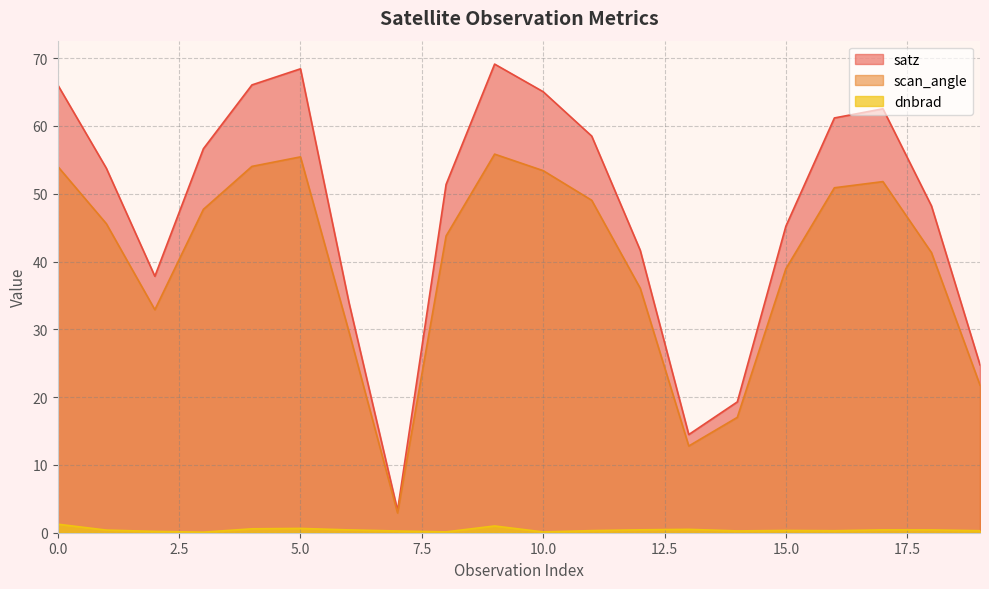

Reading right to left, extract all data points from this chart.

dnbrad: 0.3	0.4	0.4	0.3	0.3	0.3	0.5	0.4	0.3	0.1	1.0	0.1	0.3	0.4	0.6	0.6	0.1	0.2	0.4	1.3
satz: 24.8	48.2	62.5	61.2	45.2	19.3	14.5	41.7	58.5	65.0	69.1	51.4	3.3	33.9	68.4	66.0	56.6	37.8	53.8	66.0
scan_angle: 21.8	41.3	51.8	50.9	38.9	17.0	12.8	36.1	49.0	53.4	55.8	43.8	2.9	29.6	55.4	54.0	47.7	32.9	45.6	54.0